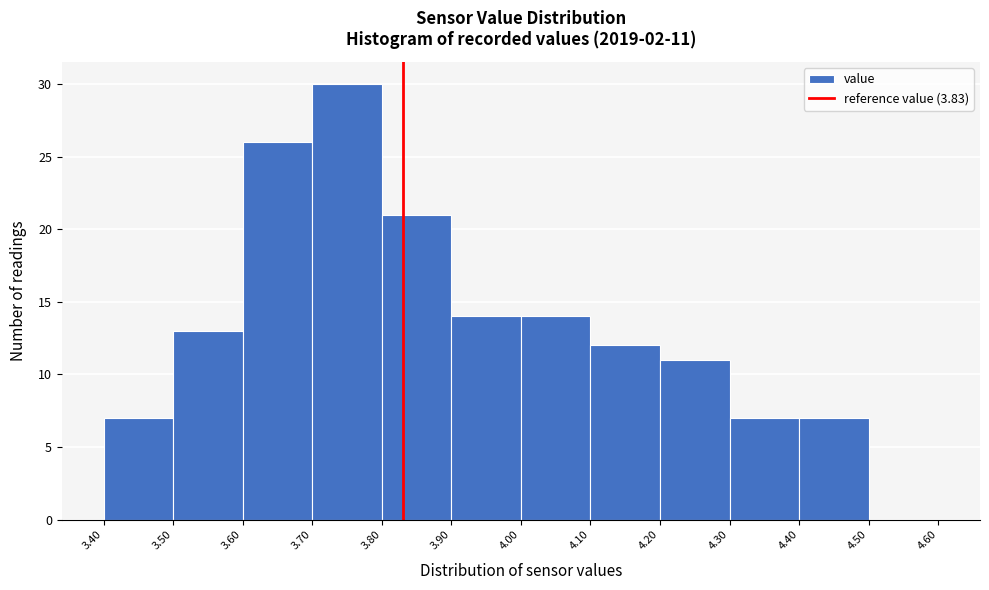

Which range on the x-axis has the tallest bar?

3.70 to 3.80